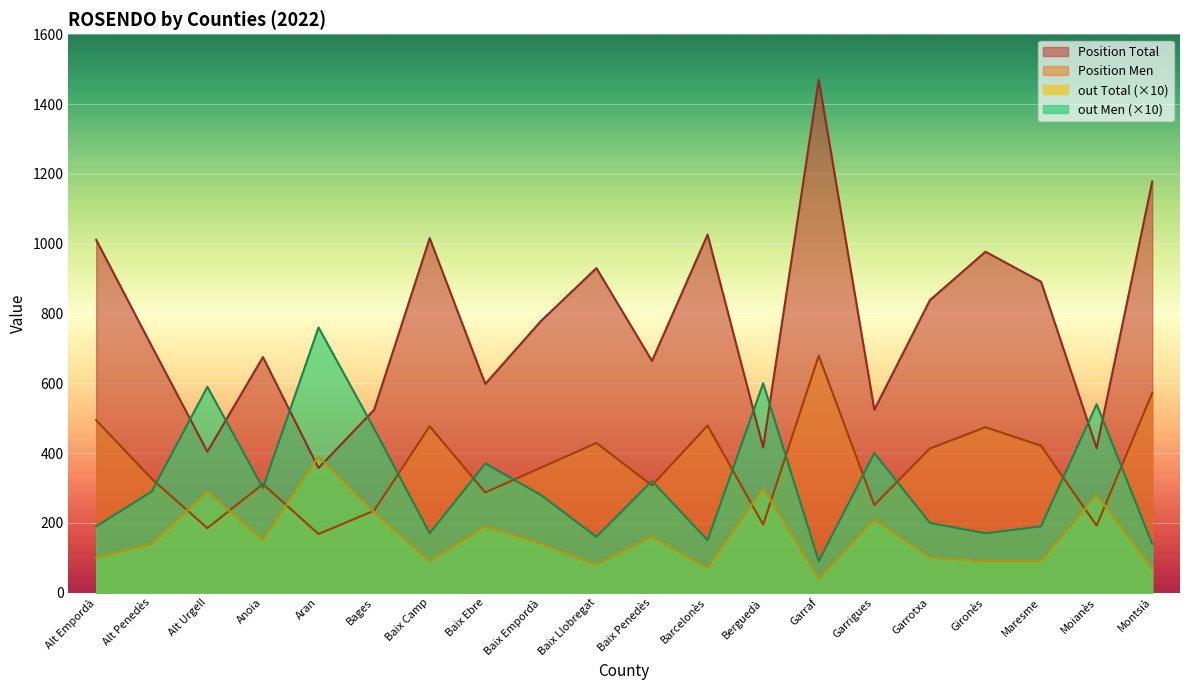

What is the maximum value for out Total?

390